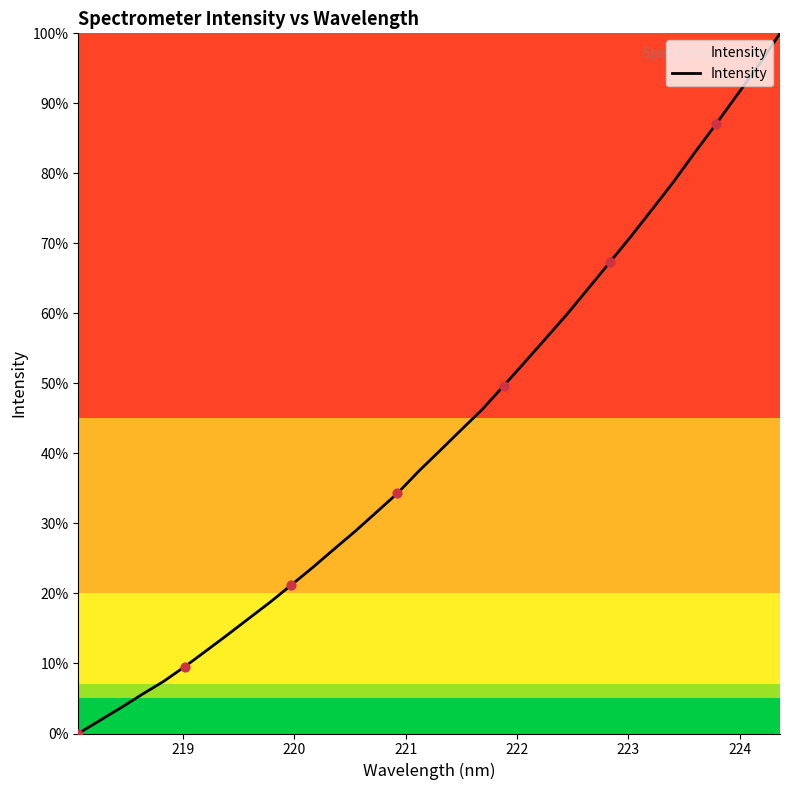

What is the greatest value displayed?

100.0